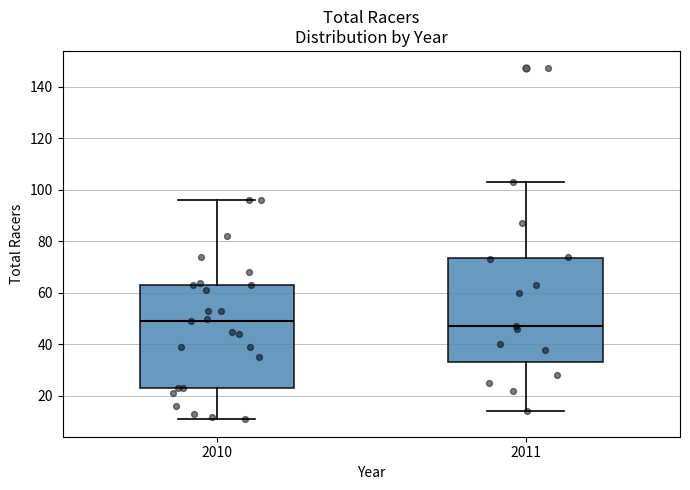

Reading left to right, read every box against the y-axis: the position of its median line, the range the box covers, and the ends of its whiskers. The values are not printed on the chart, so give them approximately, as read against the axis.

2010: median 50, box 24 to 64, whiskers 12 to 96
2011: median 48, box 34 to 74, whiskers 14 to 104